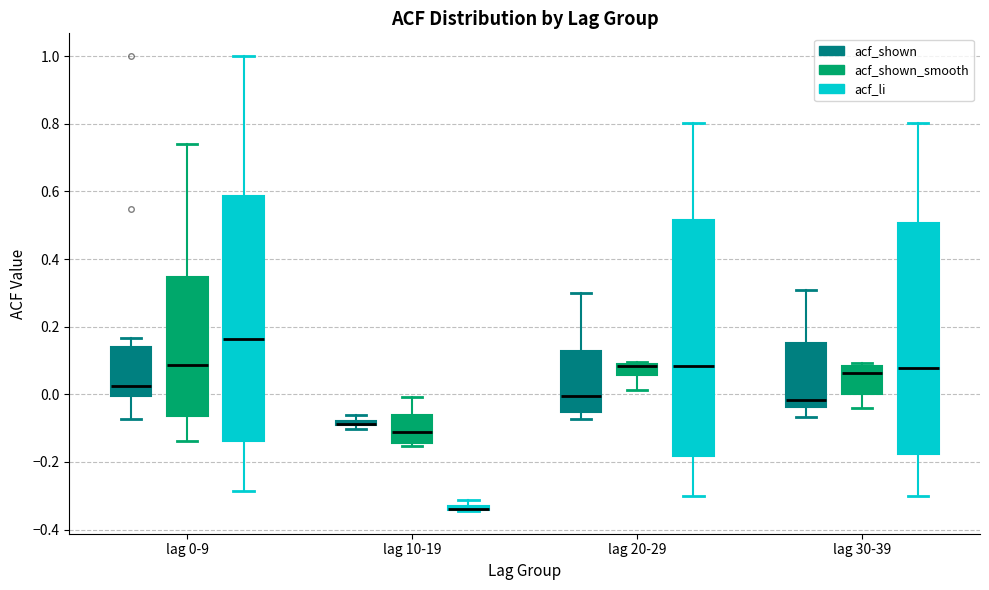

Where is the lower edge of the box for lag 20-29 (acf_shown_smooth) on the y-axis? The values are not printed on the chart, so give them approximately, as read against the axis.

0.06